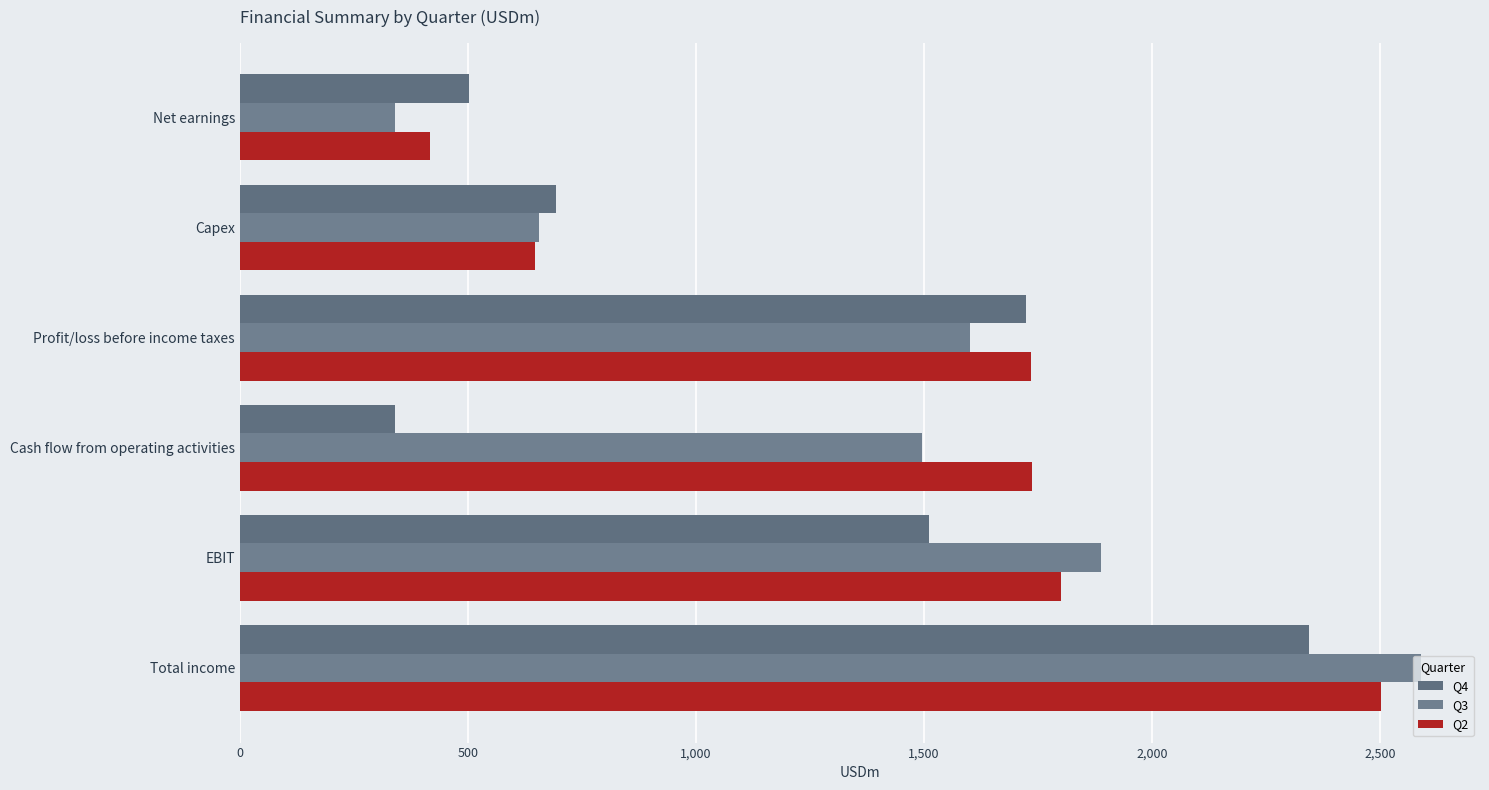

What is the difference between the maximum and minimum values in the Q4 series?

2004